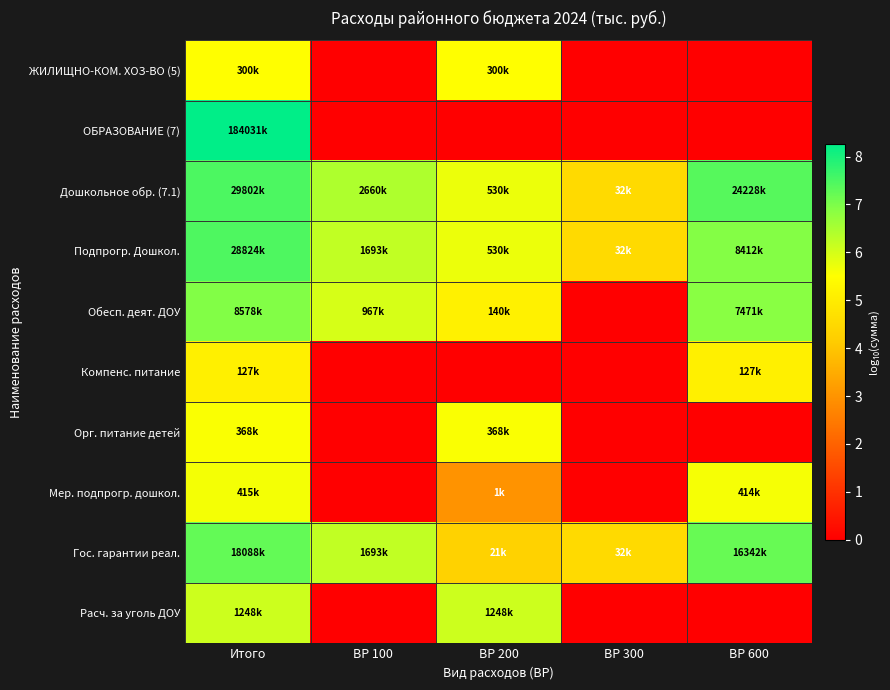

At which category is the sum across all series the highest?

Итого